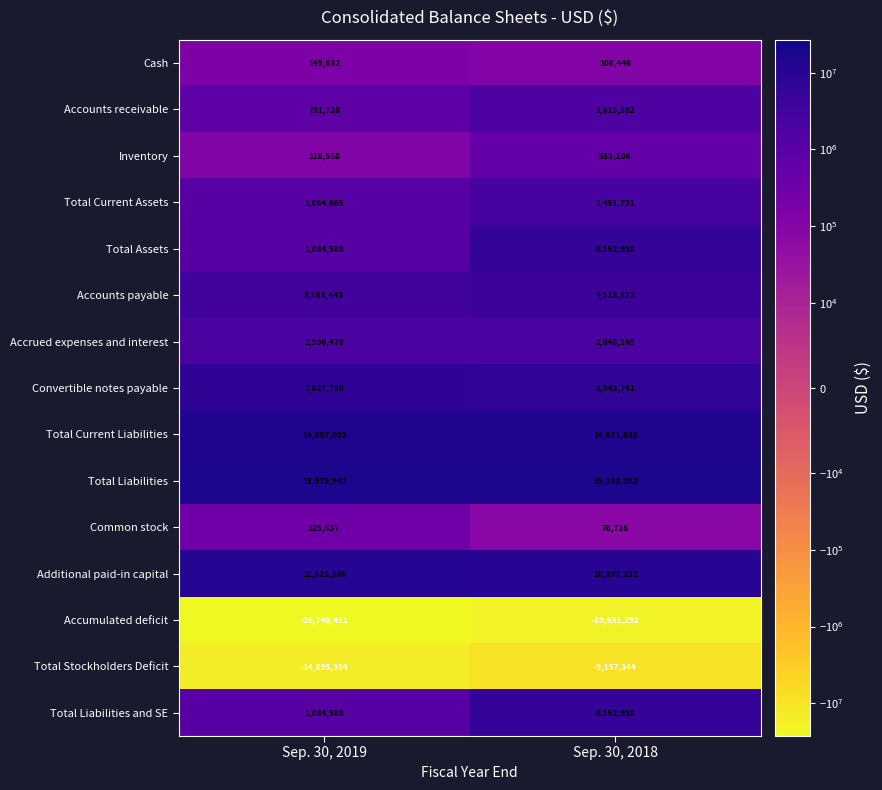

Which series has the widest spread of values?

Accumulated deficit